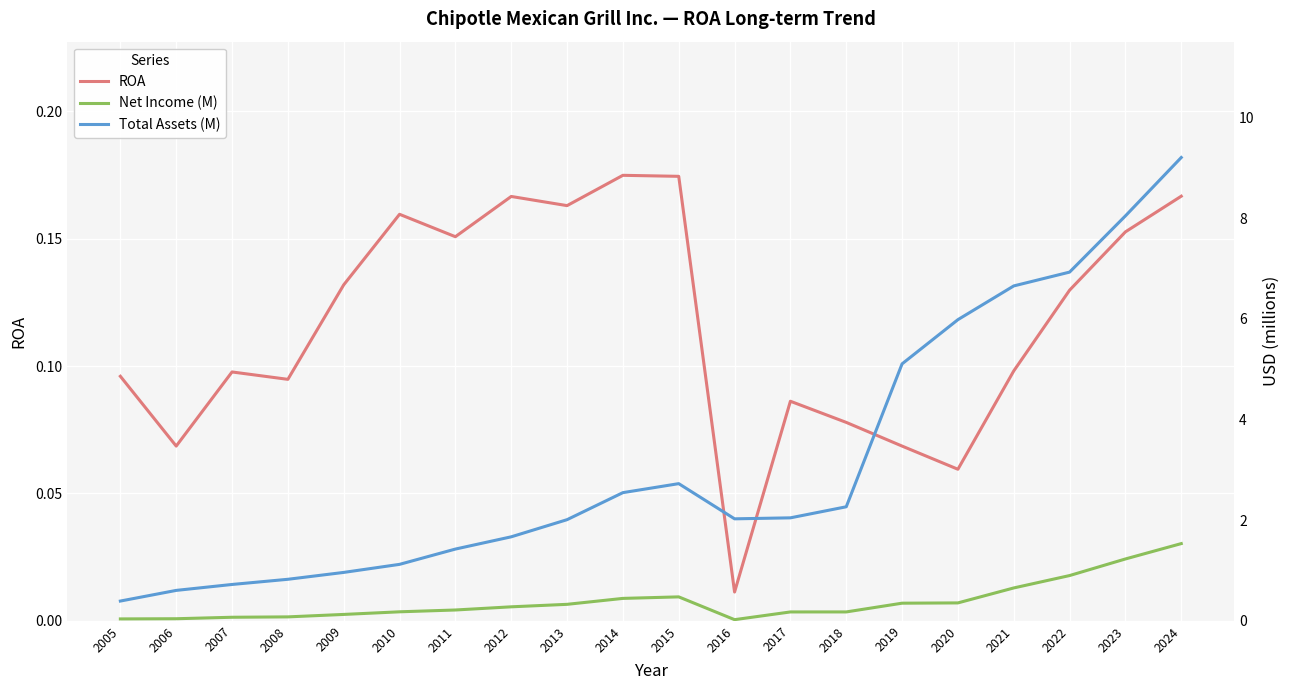

Which series changed the most between 2005 and 2013?

Total Assets (M)